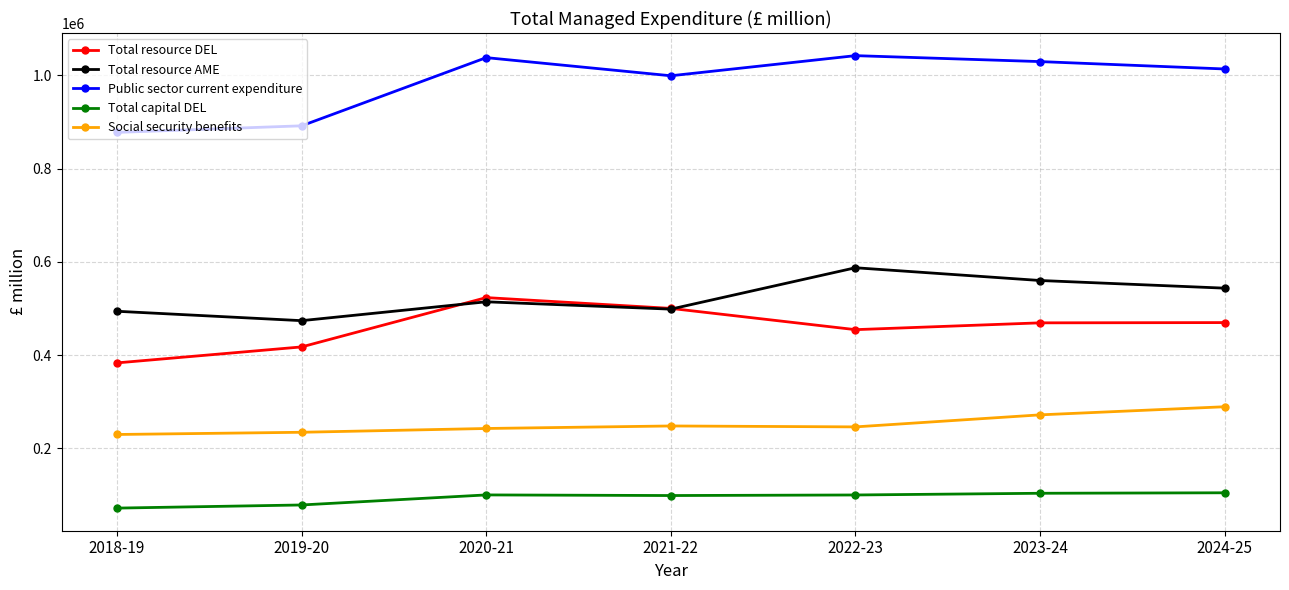

What is the value of the Total resource AME point at the 1st from the left?

494217